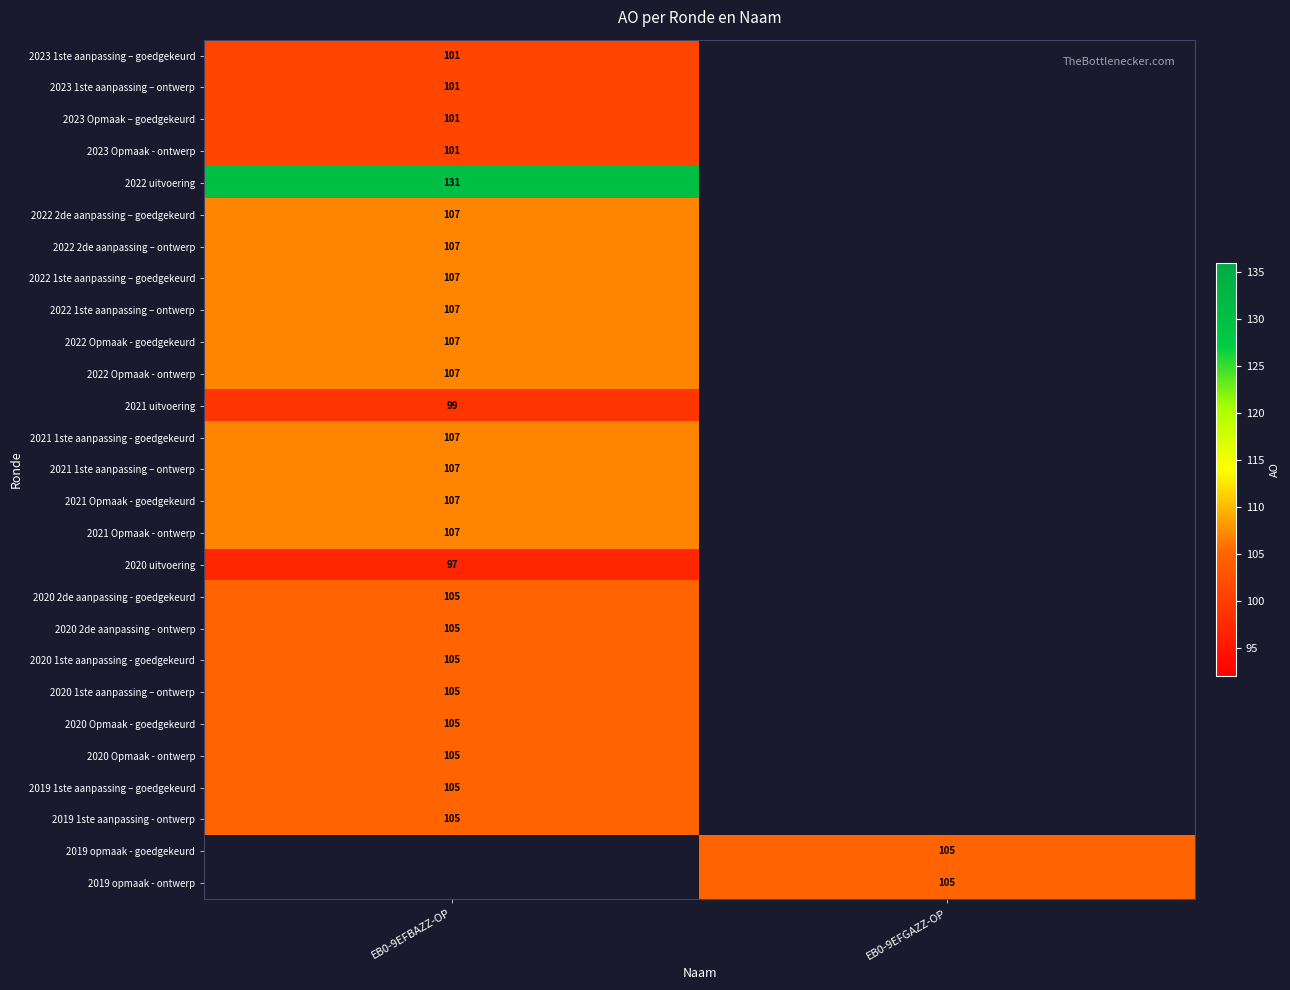

What is the difference between the highest and lowest values at EB0-9EFBAZZ-OP?

34.0